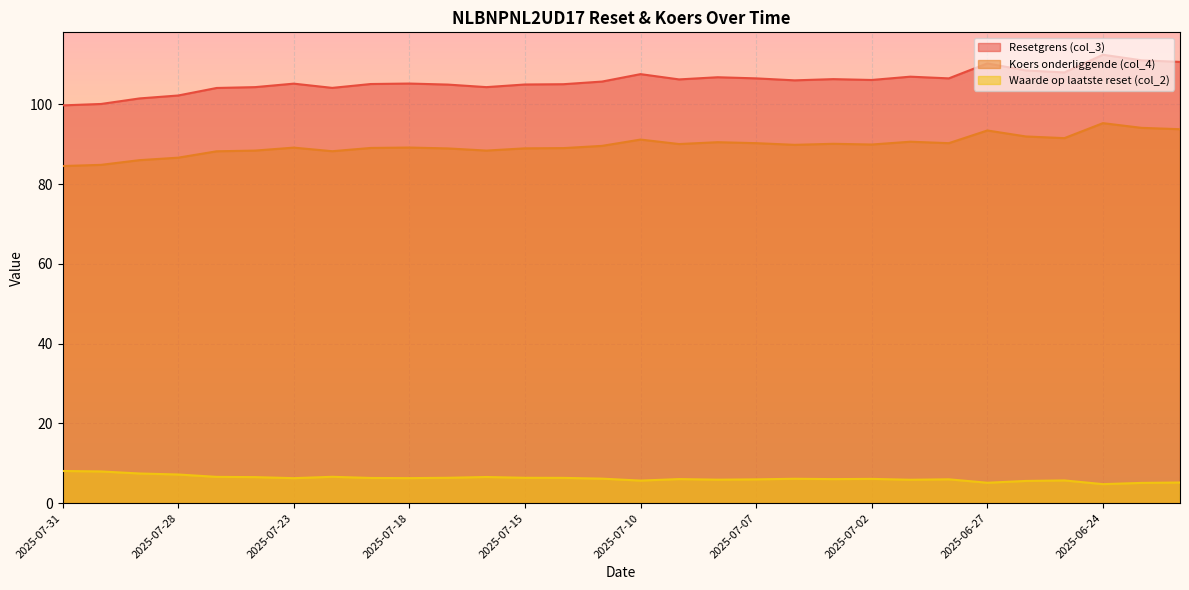

What is the sum of the Resetgrens (col_3) values at 2025-06-23 and 2025-07-08?

217.8